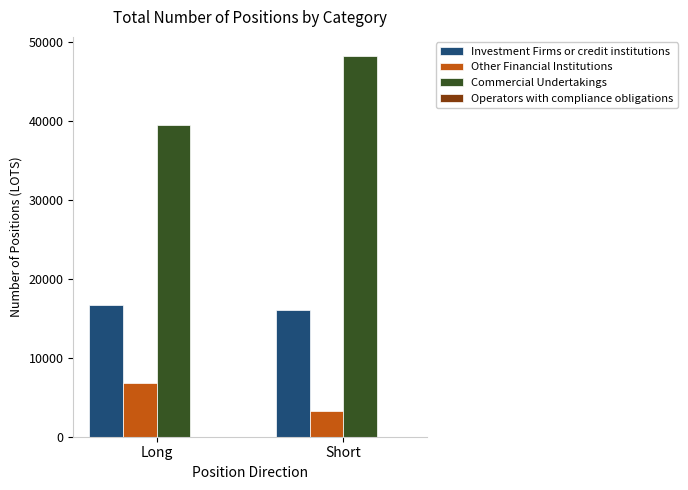

Which category has the lowest value in the Investment Firms or credit institutions series?

Short